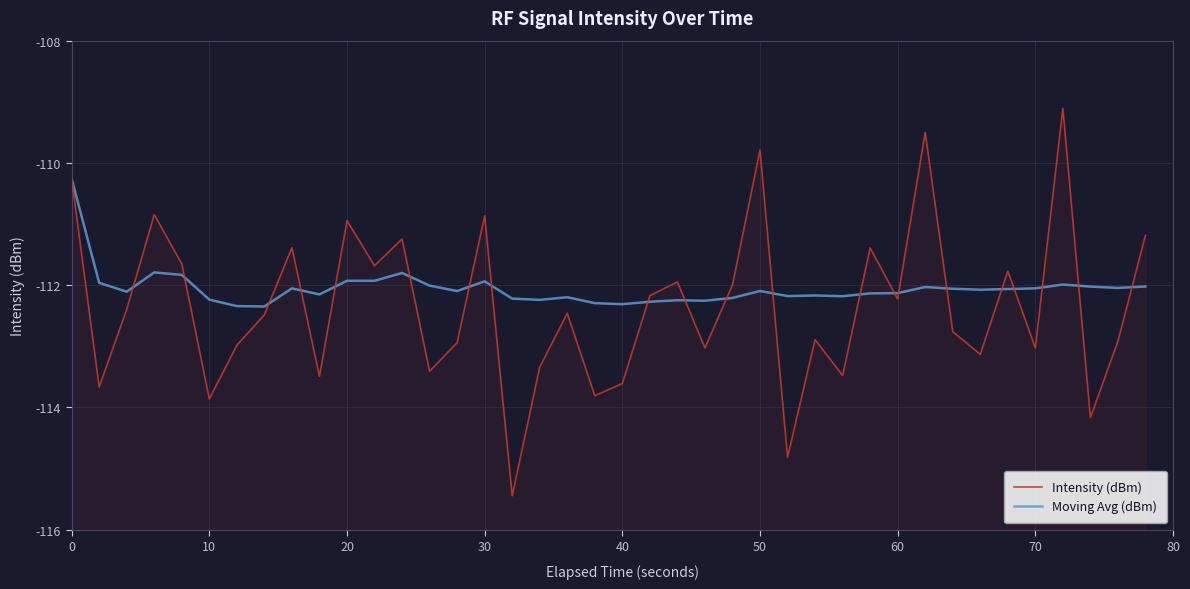

What is the average value of the Intensity (dBm) series?

-112.4